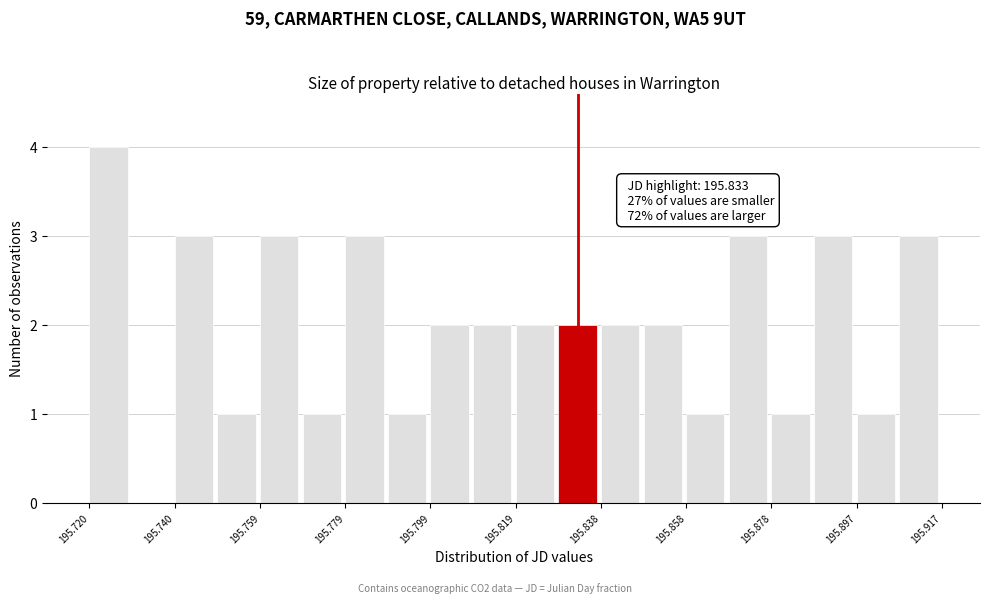

Over which range of the x-axis is the bar tallest?

195.720 to 195.730